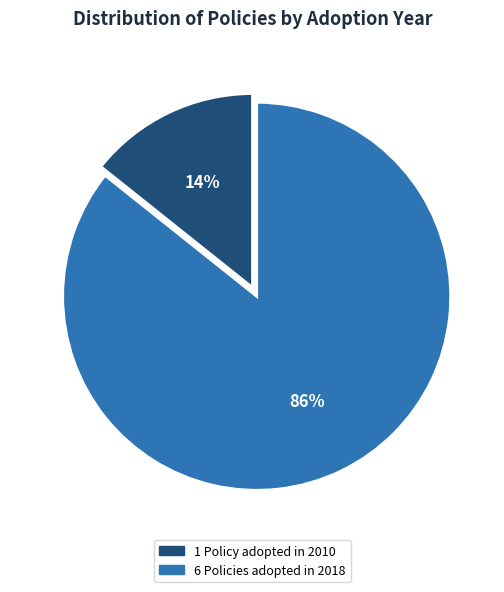

How many slices are in this pie chart?

2